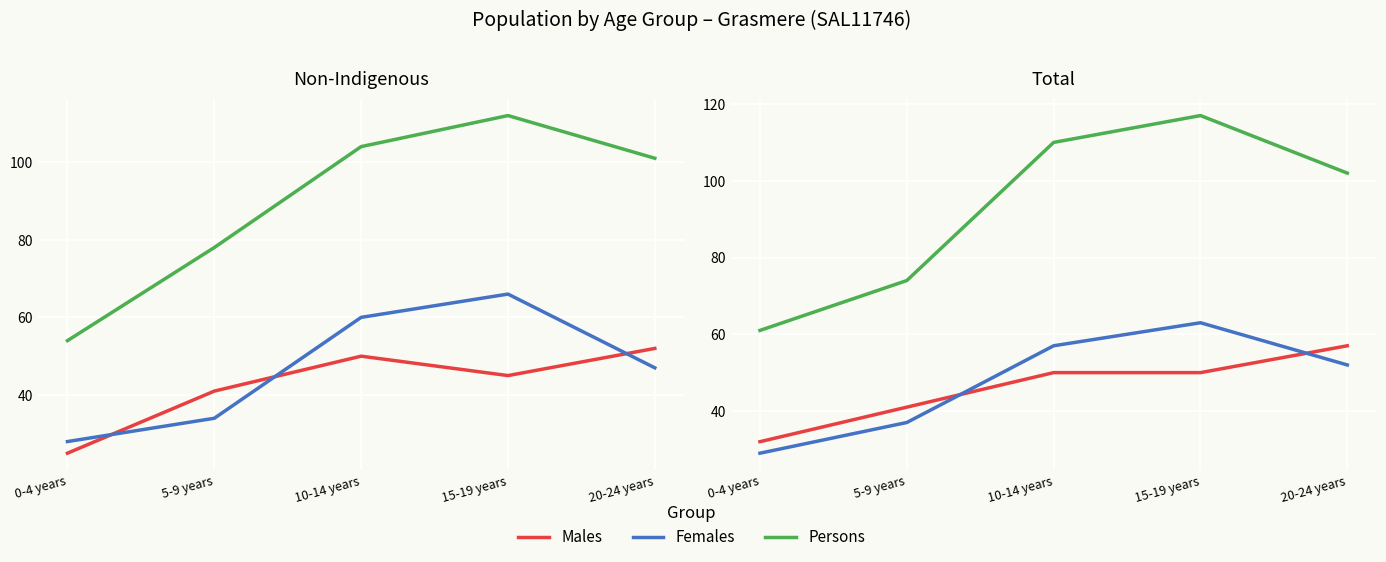

At 10-14 years, list the series in order from largest to smallest.

Persons, Females, Males